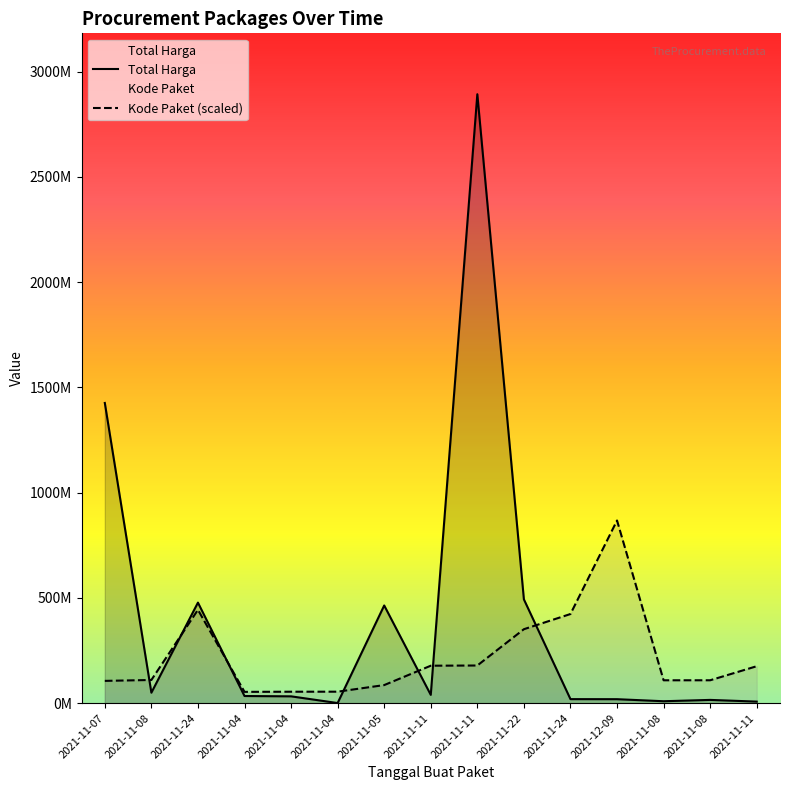

How many data points in Total Harga are less than 34000000?

7